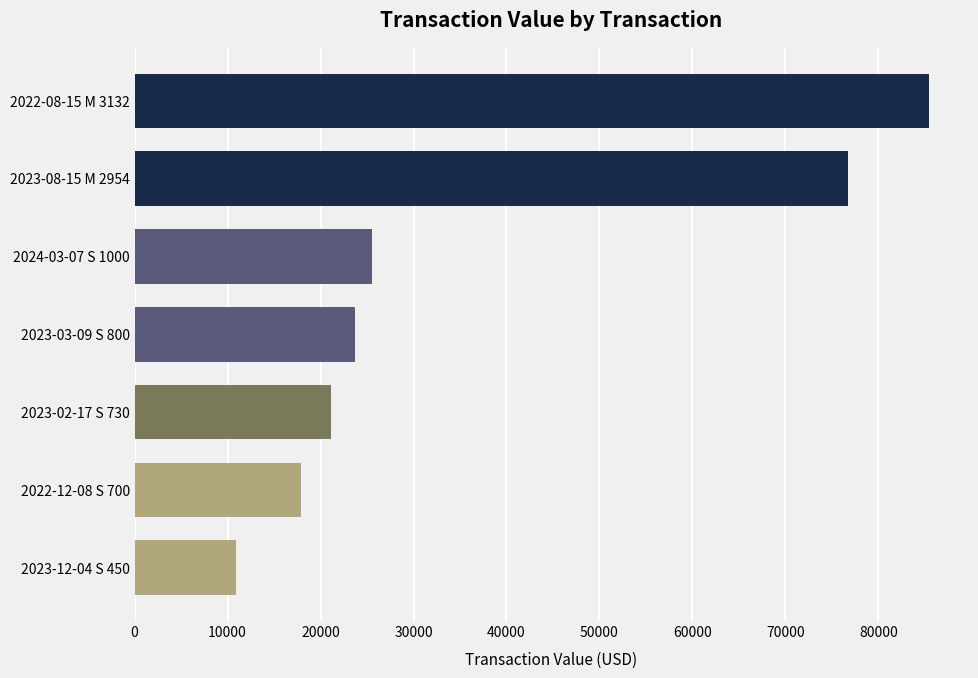

Between 2023-02-17 S 730 and 2024-03-07 S 1000, which is larger?

2024-03-07 S 1000